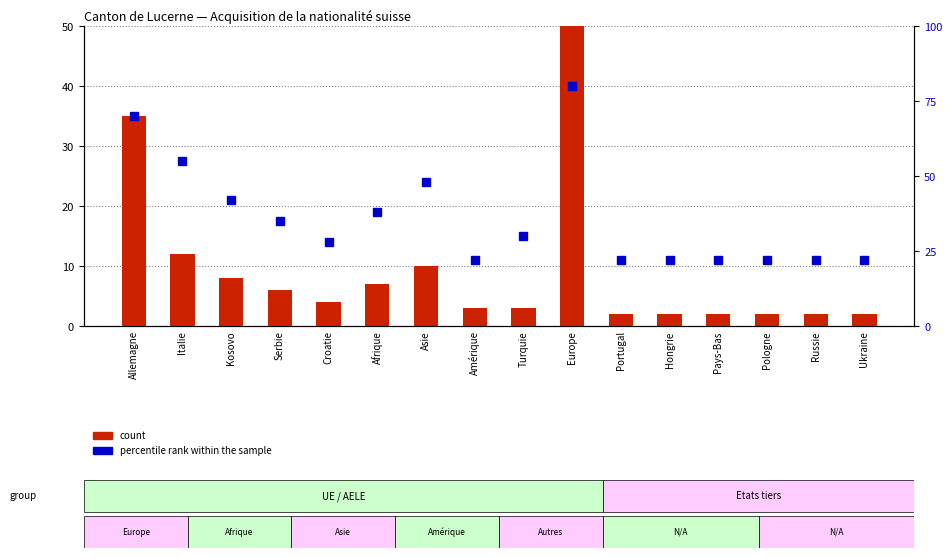

Is the value of count at Hongrie greater than the value of percentile rank within the sample at Italie?

No